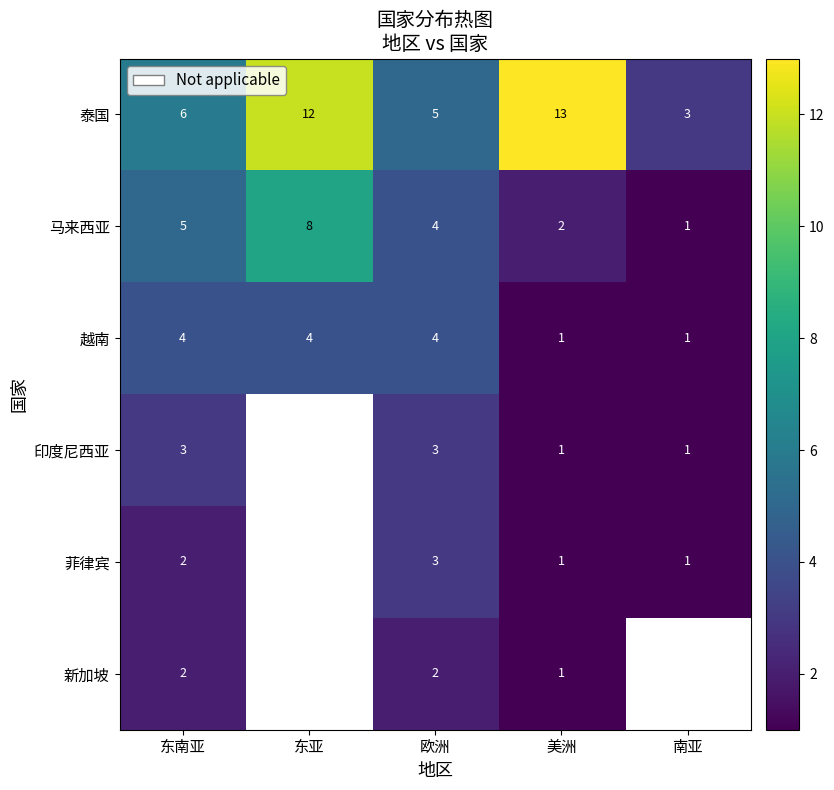

How many 越南 values are between 1 and 4?

5